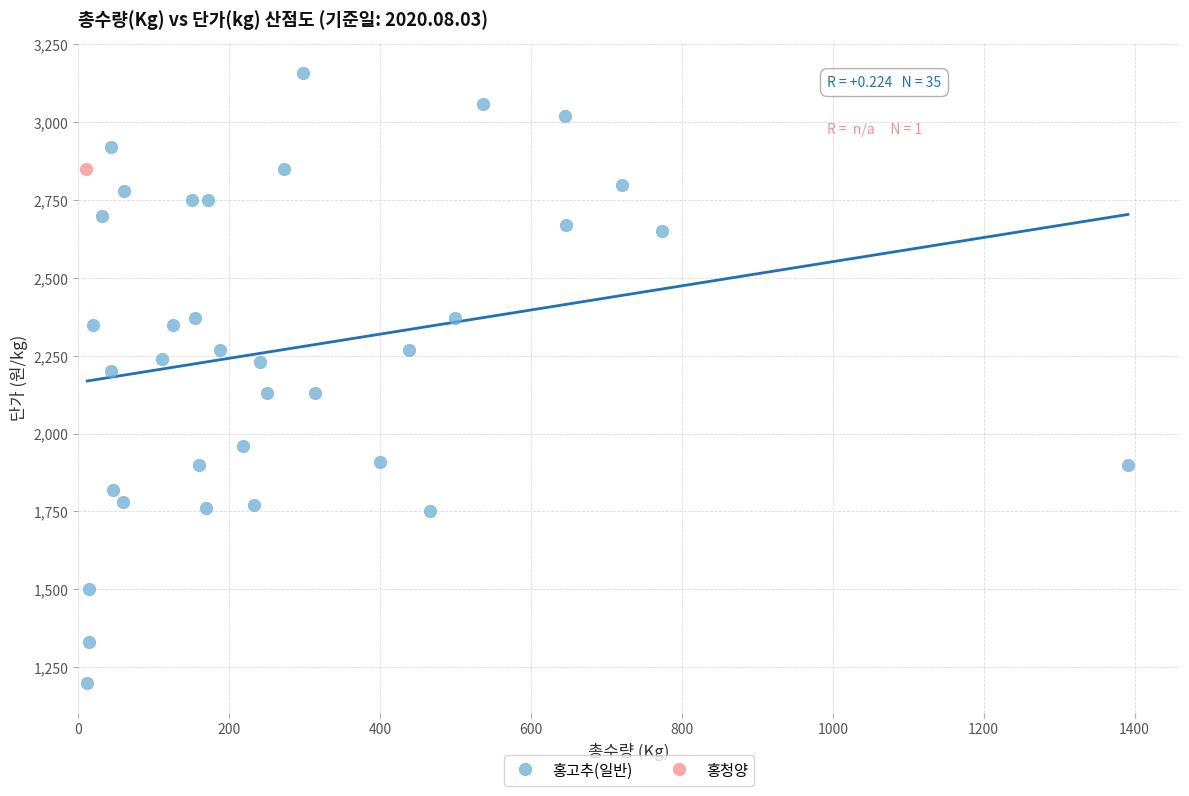

What are all the series names shown in the legend?

홍고추(일반), 홍청양